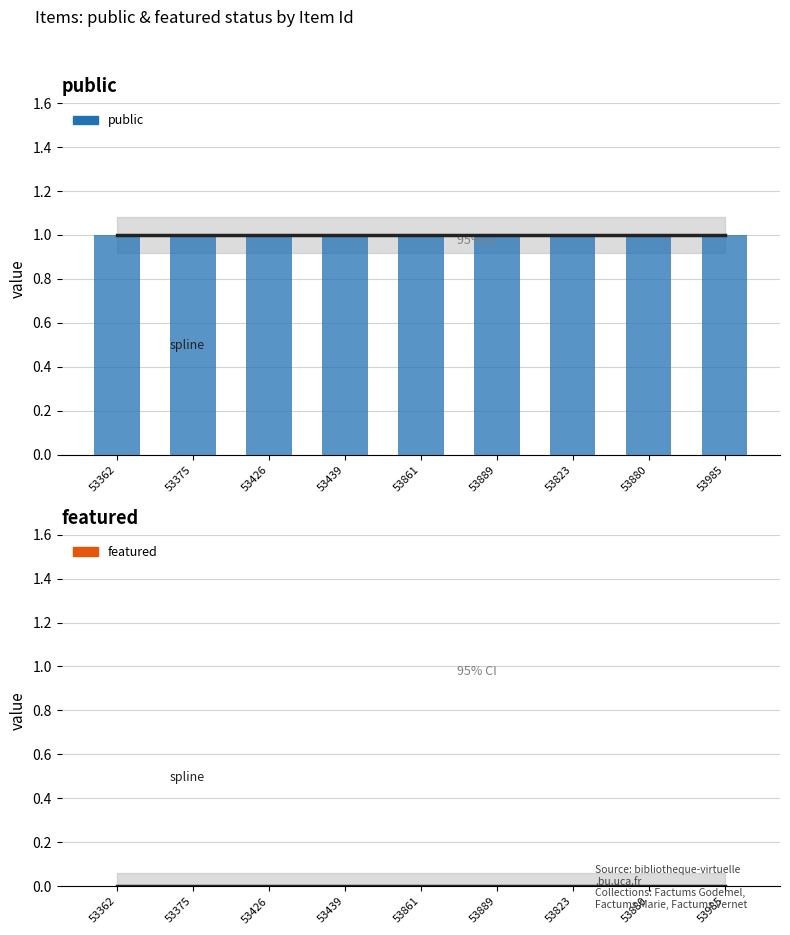

At how many categories does at least one series exceed 0?

9